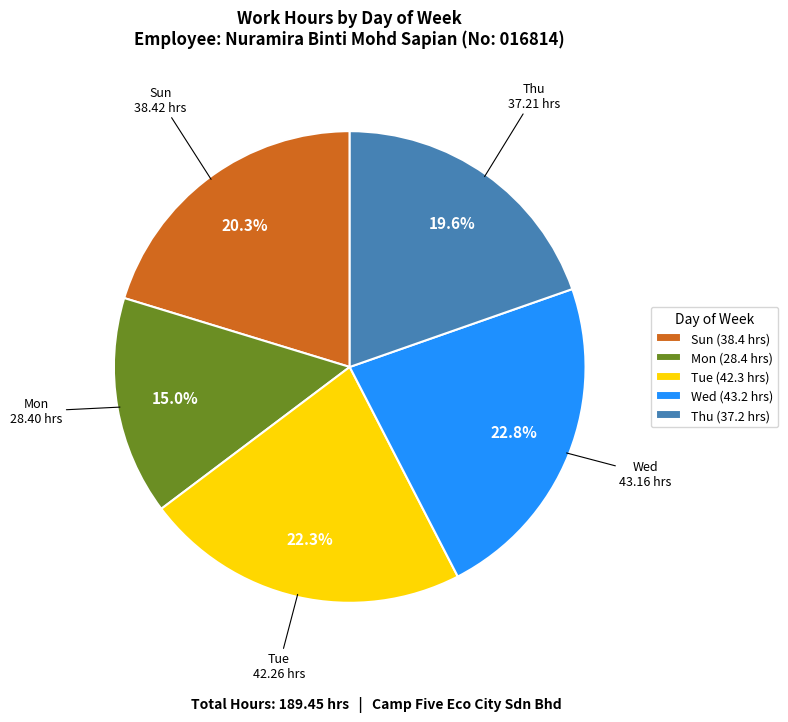

Which has a higher value, Thu (37.2 hrs) or Wed (43.2 hrs)?

Wed (43.2 hrs)